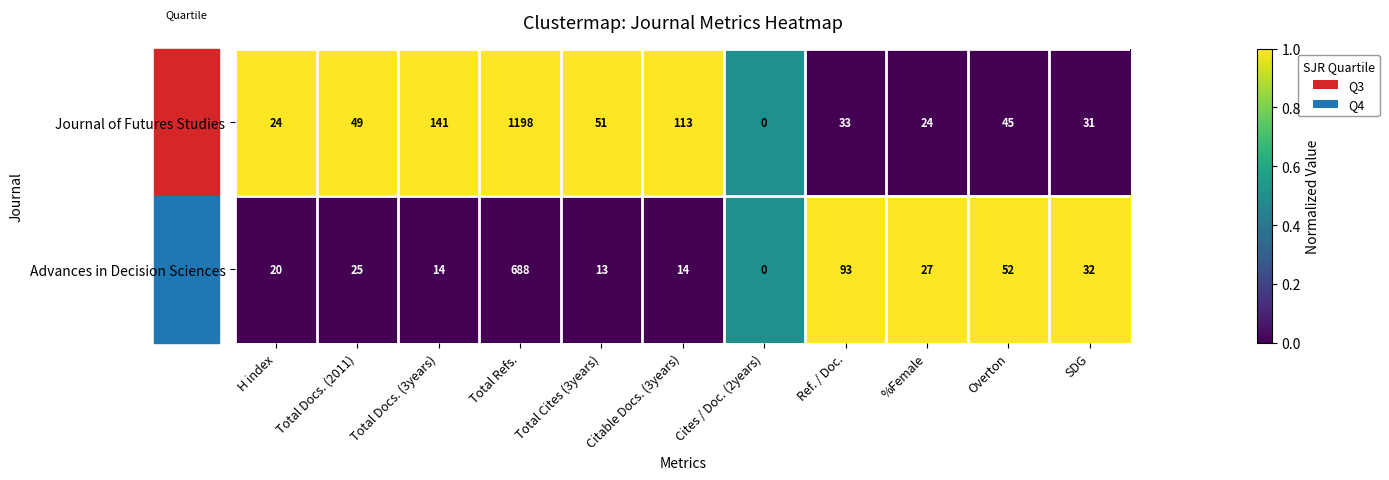

What is the total value across all series at Total Docs. (3years)?

155